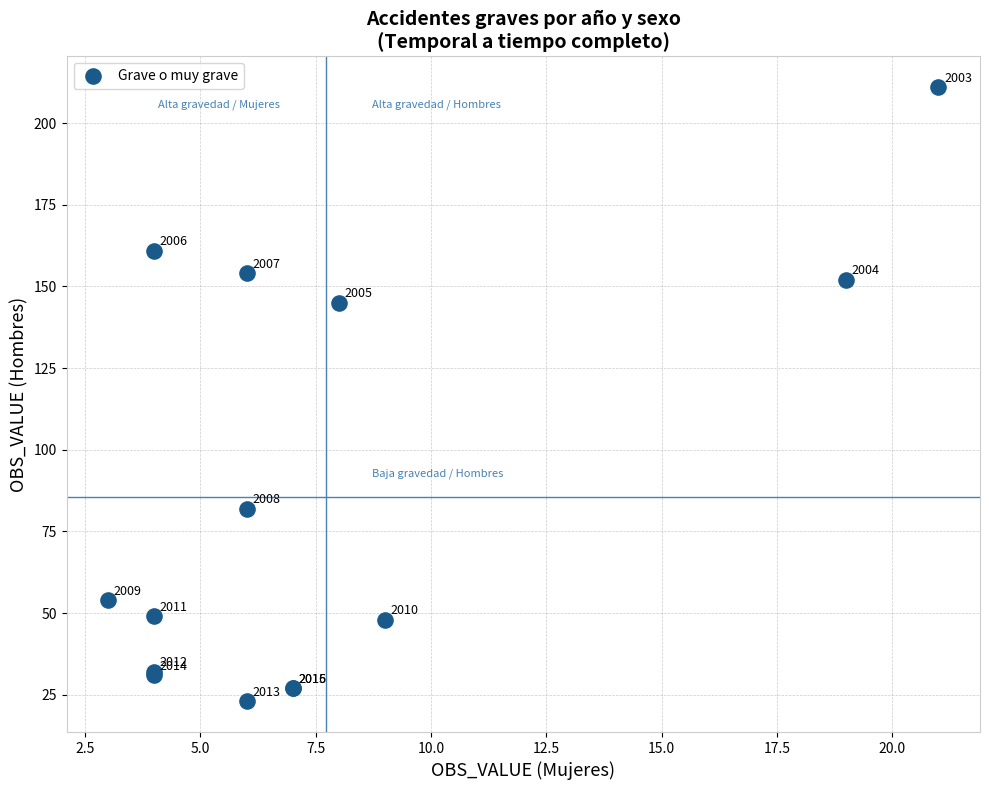

What Y value in the scatter plot is closest to 117?

145